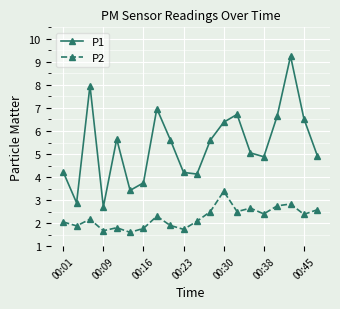

What is the value of the P2 point at the 12th from the left?

2.5